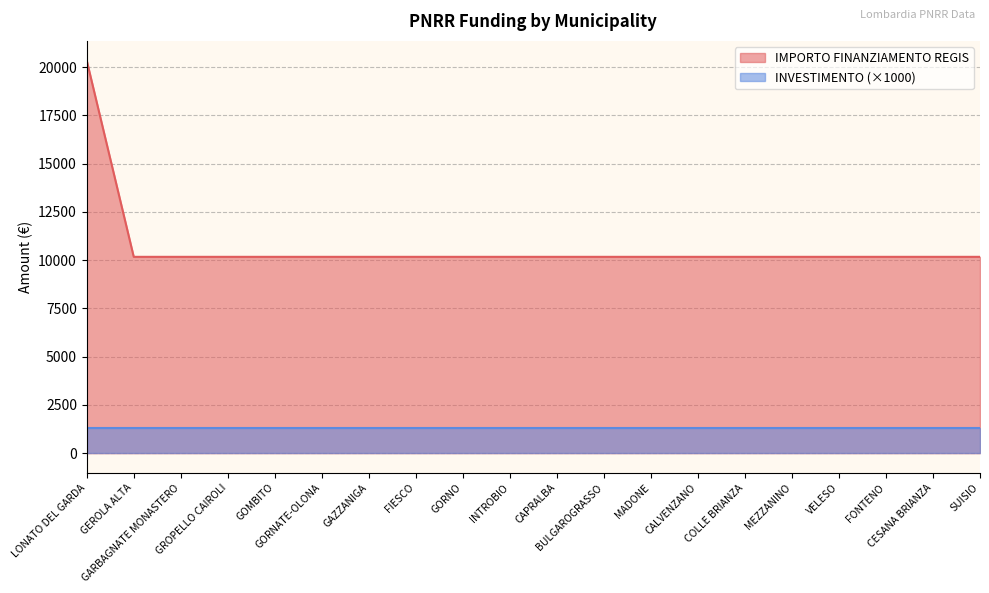

True or false: the data has more than 0 interior local peaks.

False